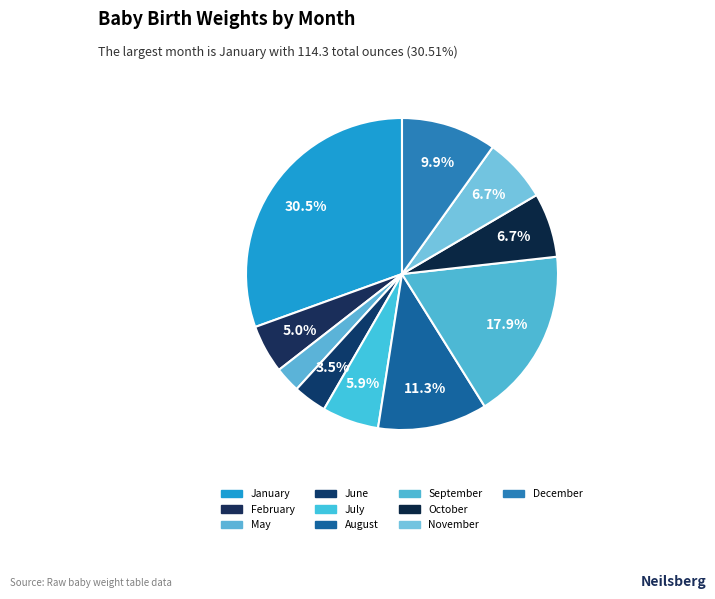

Count the number of slices in the pie.

10